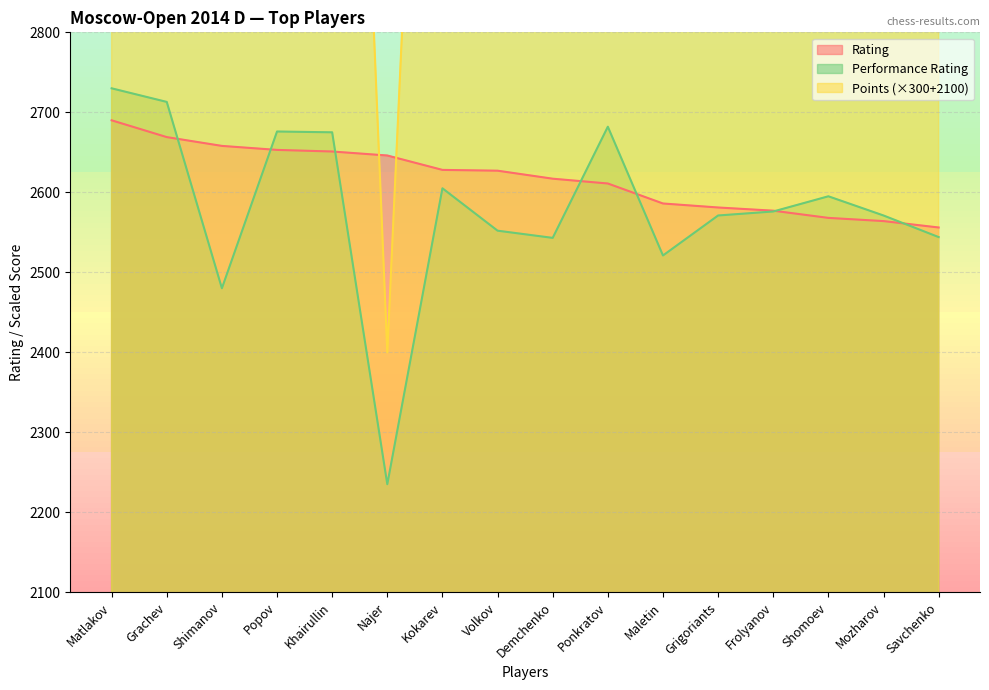

What is the label of the 8th point from the left?

Volkov